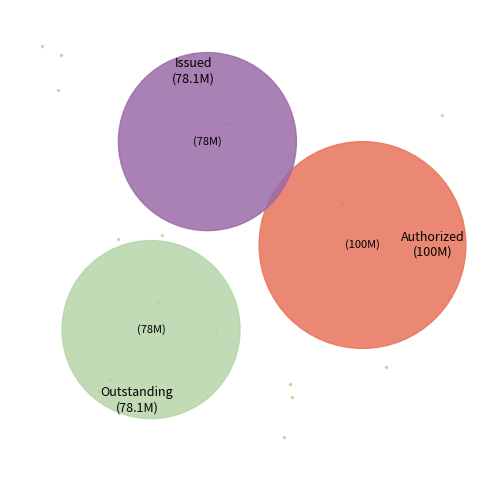

To the nearest percent, what is the combined percentage of Common Stock, Shares Issued and Common Stock, Shares Authorized?

70%